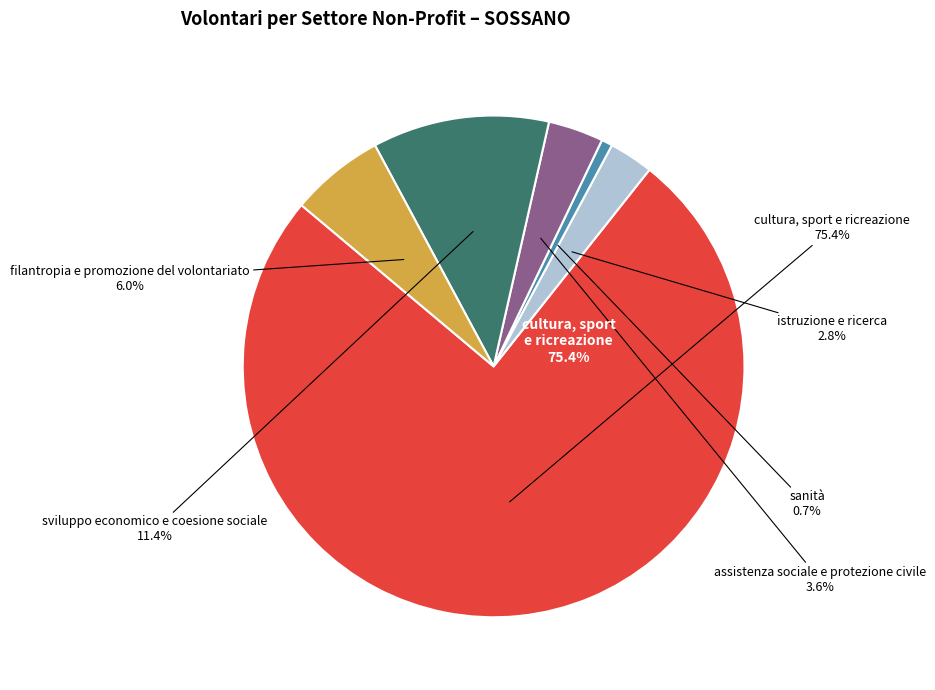

Which slice is the smallest?

sanità